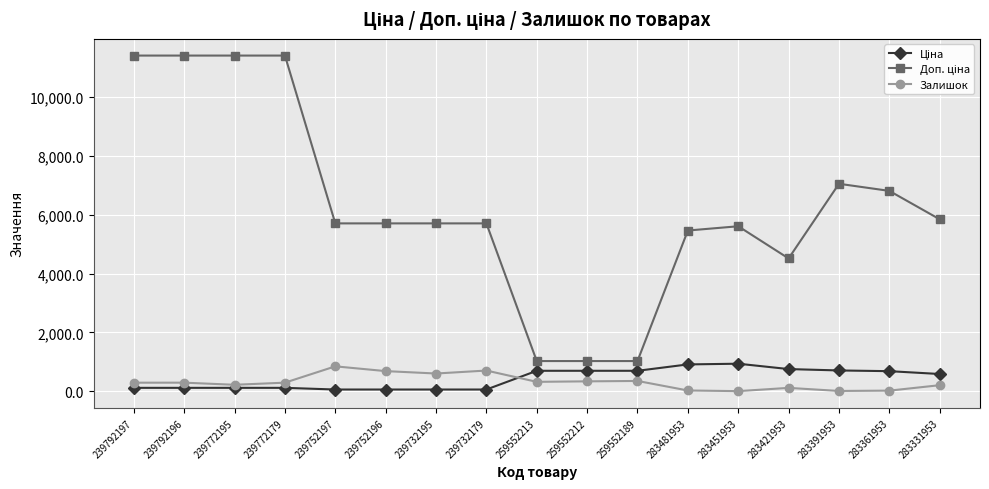

What position from the left is 239732179?

8